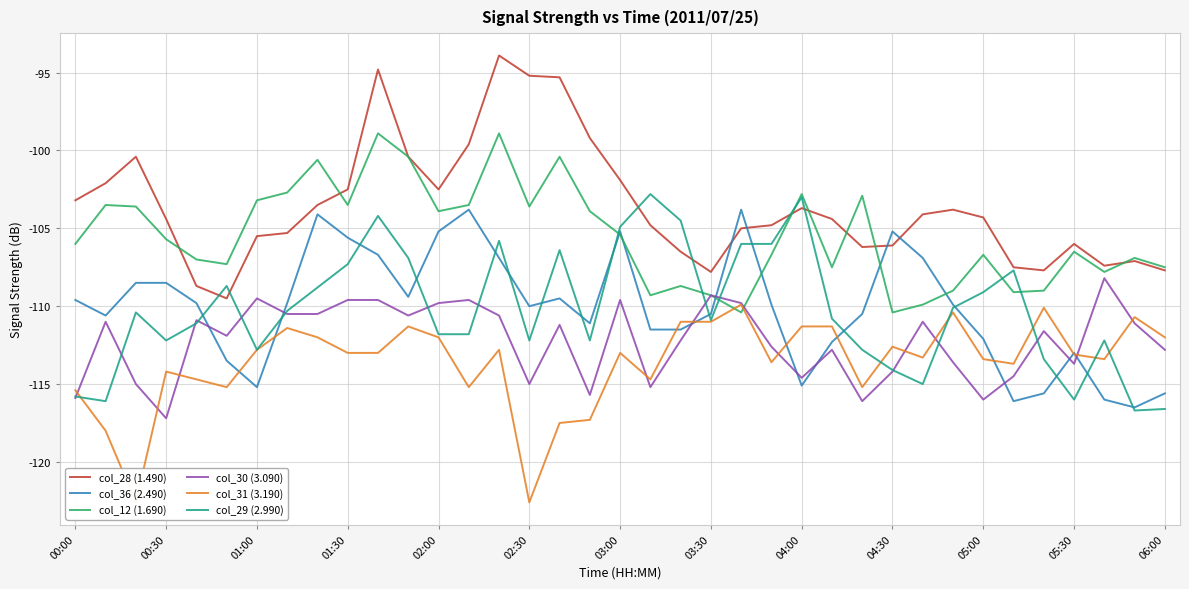

The value of col_36 (2.490) at 05:30 is -113.0. True or false?

True